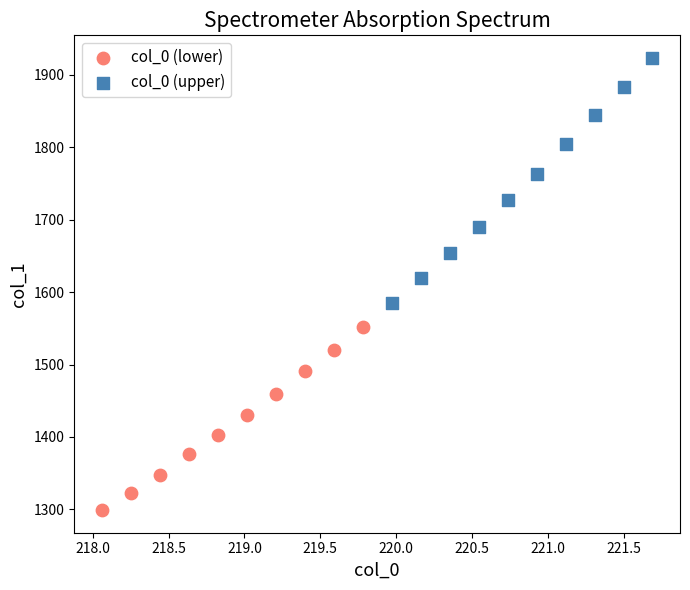

Which series has the widest spread of Y values?

col_0 (upper)